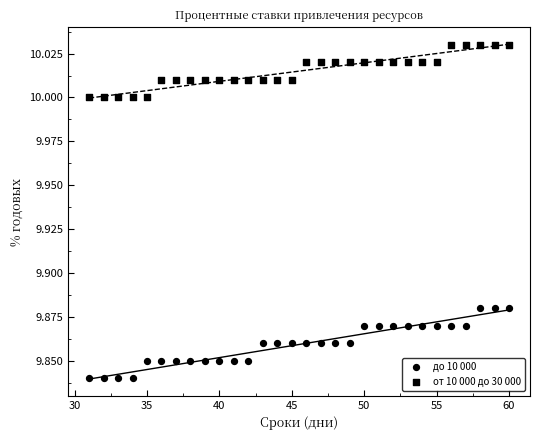

Count the number of points in this scatter plot.

60